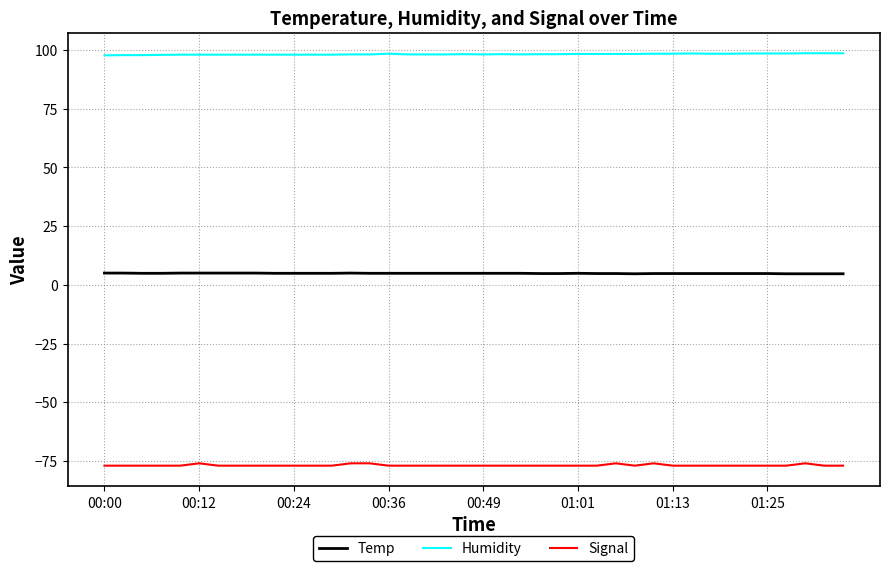

True or false: Signal and Temp cross at least once.

False